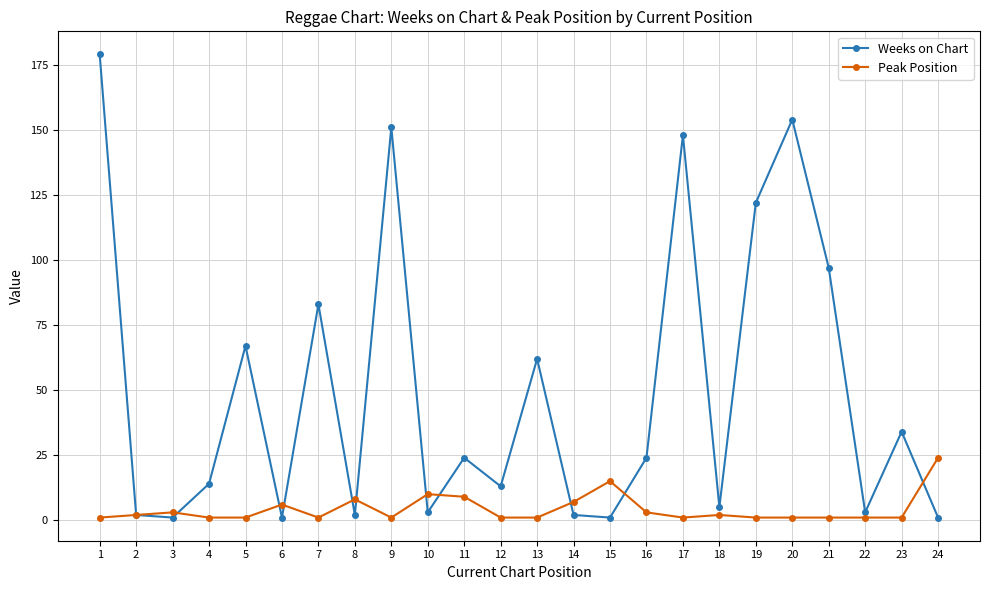

Which series changed the most between 8 and 17?

Weeks on Chart